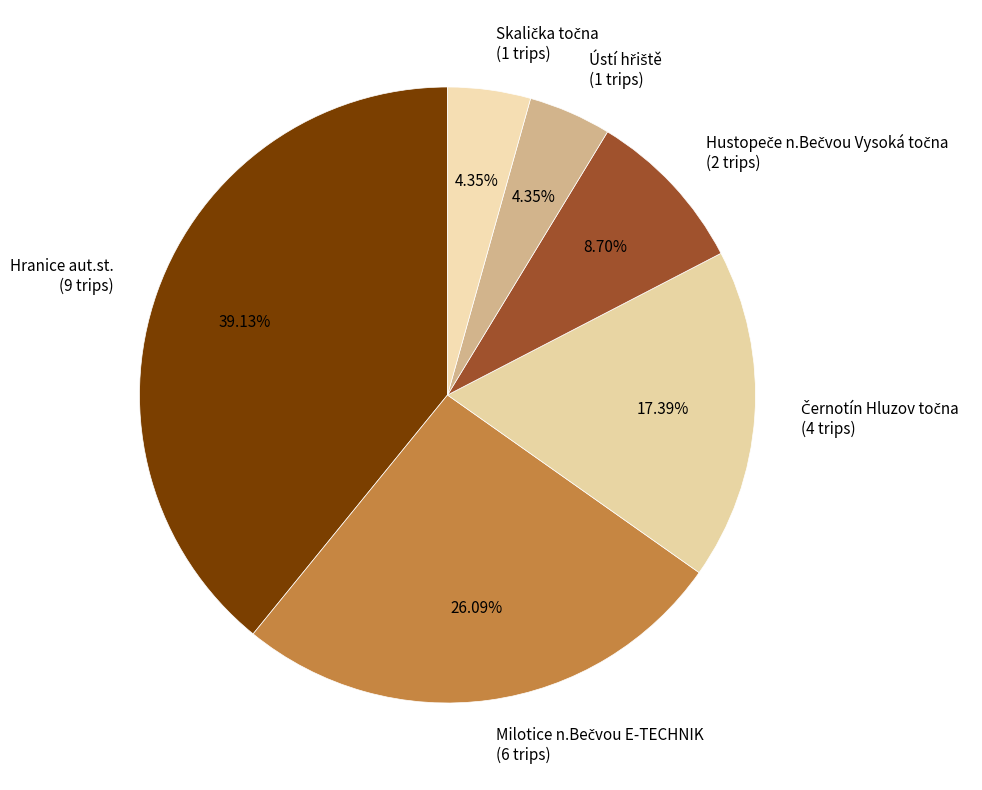

Does any single category account for the majority?

No